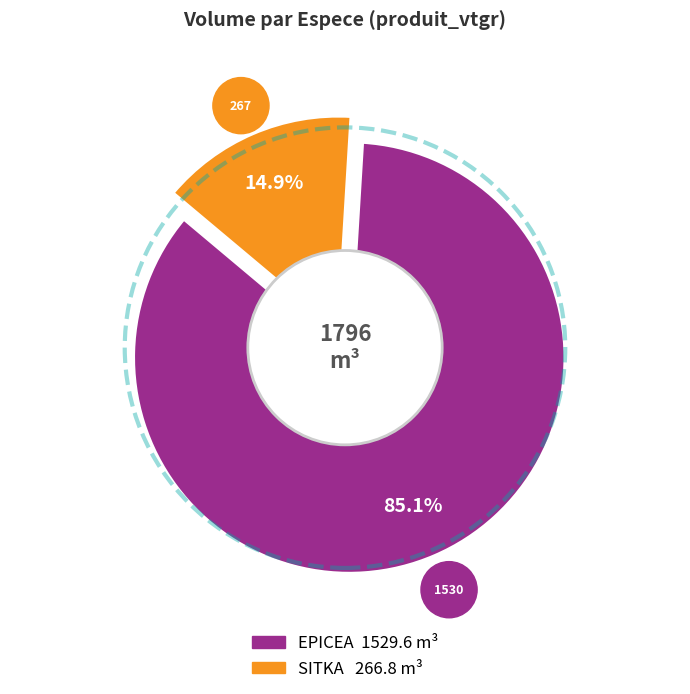

Does 4 account for over 50% of the chart?

No